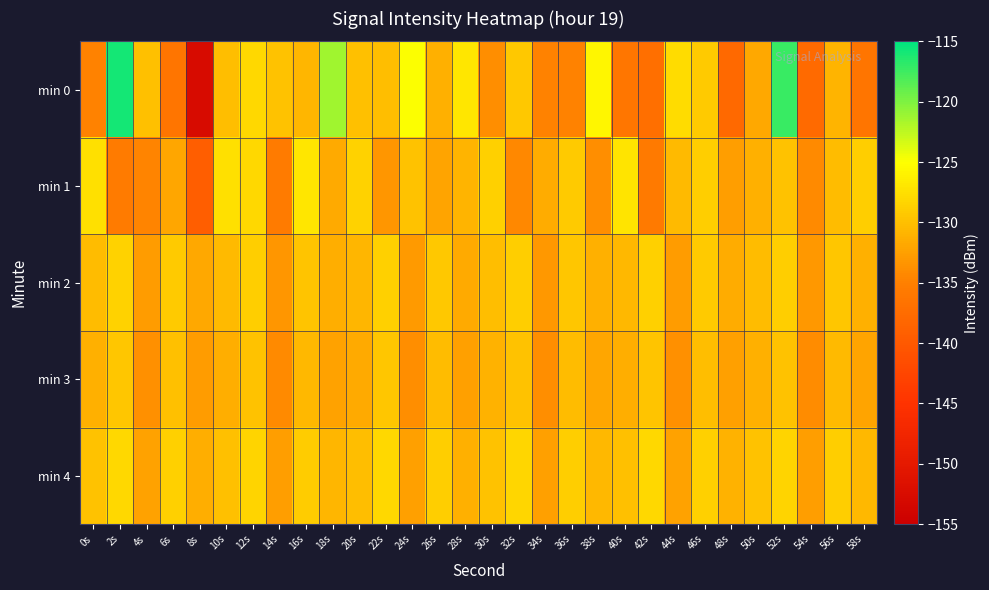

At 50s, list the series in order from smallest to largest.

min 0, min 1, min 3, min 2, min 4